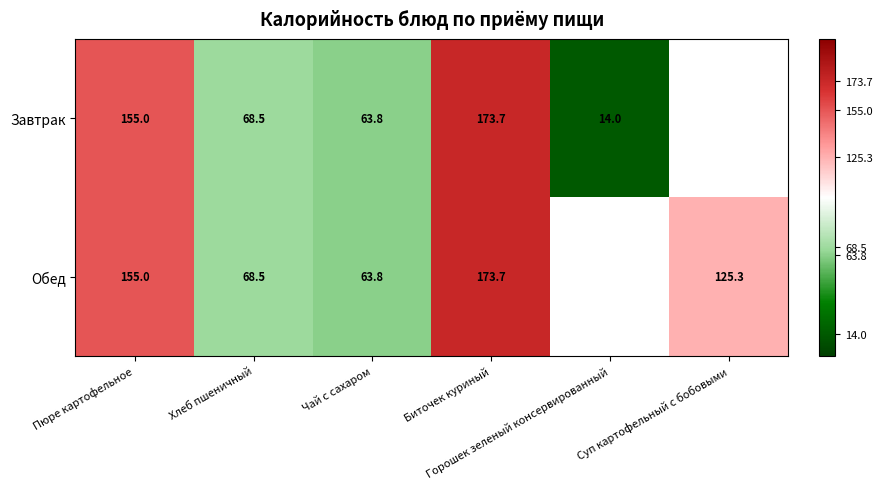

List the series in order of their overall mean, lowest first.

Завтрак, Обед